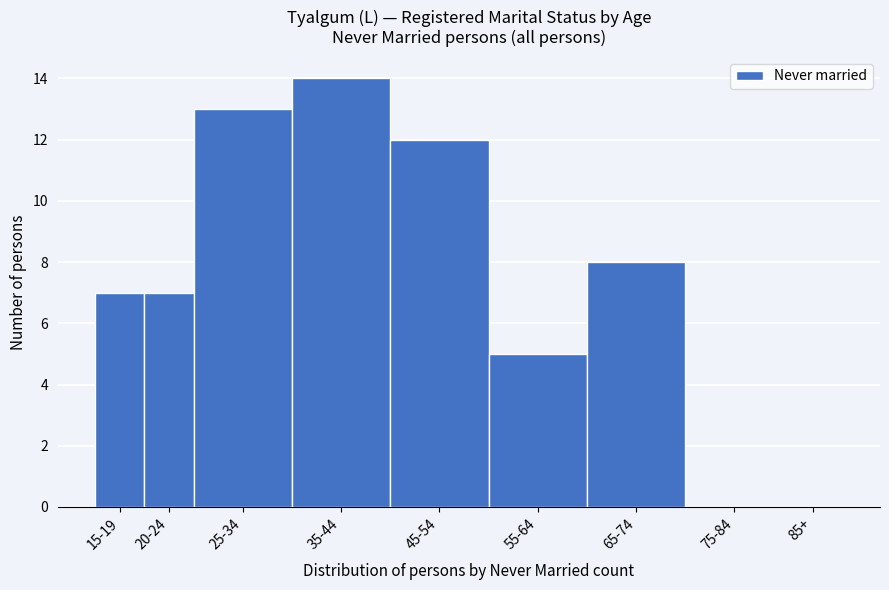

Reading left to right, list all the values displayed in this chart.

15-19=7	20-24=7	25-34=13	35-44=14	45-54=12	55-64=5	65-74=8	75-84=0	85+=0